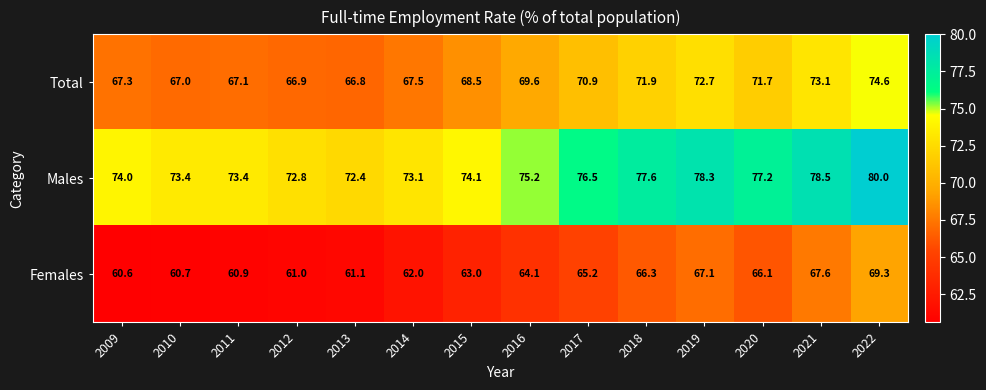

At which label does Females reach its minimum?

2009